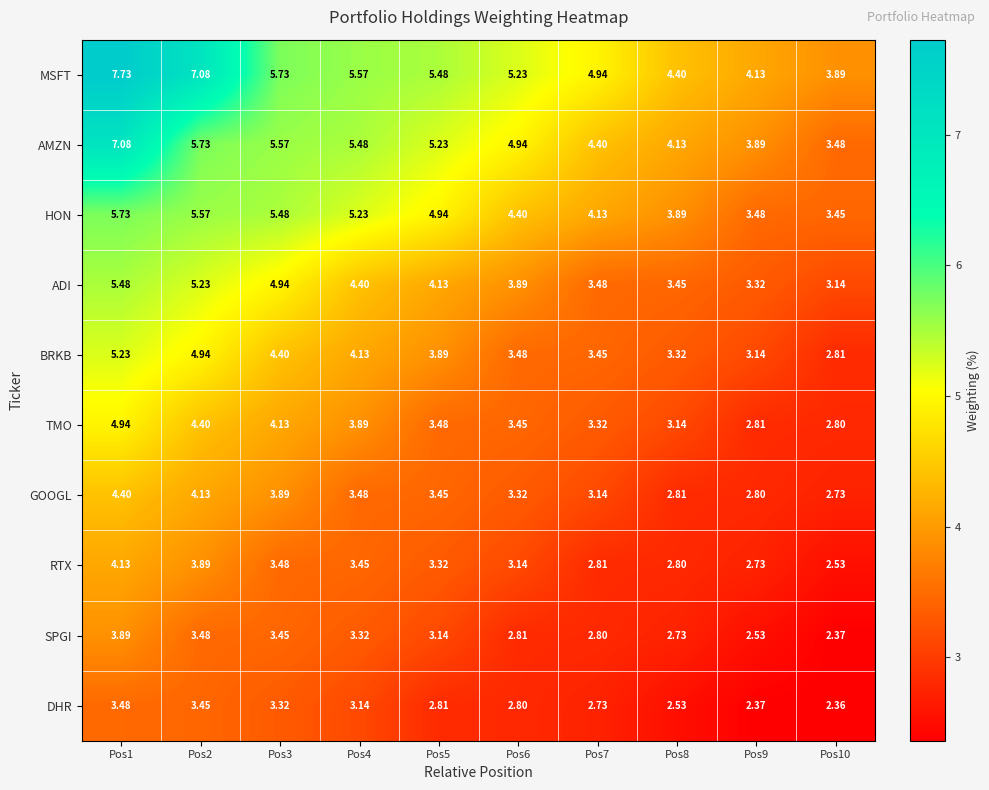

What is the total value across all series at Pos10?

29.6